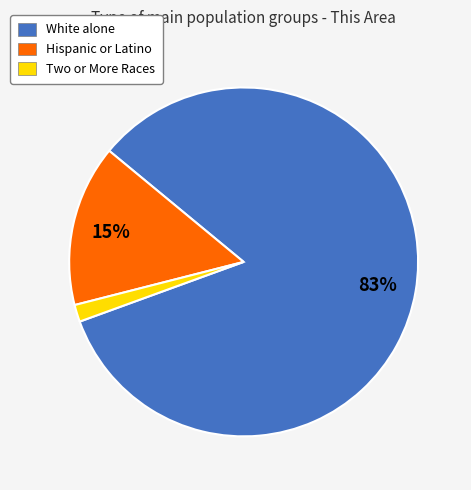

Combined, do White alone and Two or More Races account for over 50%?

Yes